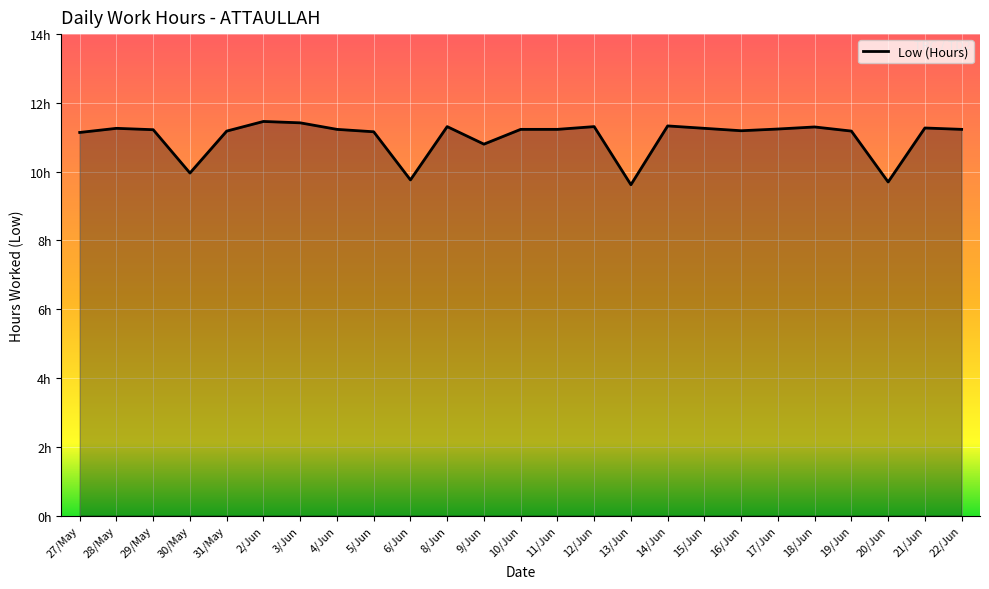

What is the difference between the values at 6/Jun and 14/Jun?

1.6